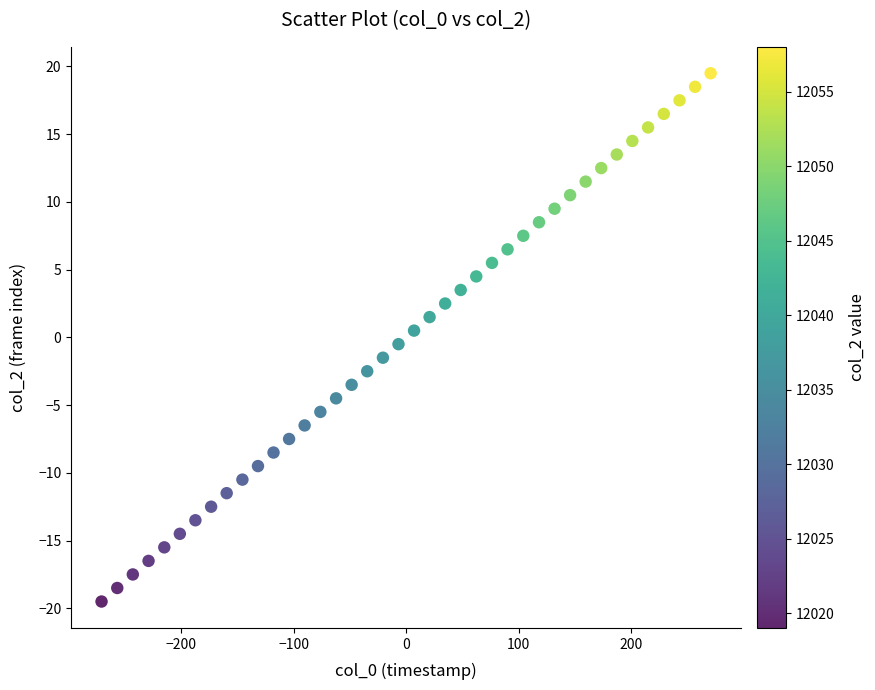

What is the range of X values (max minus min)?

541.4